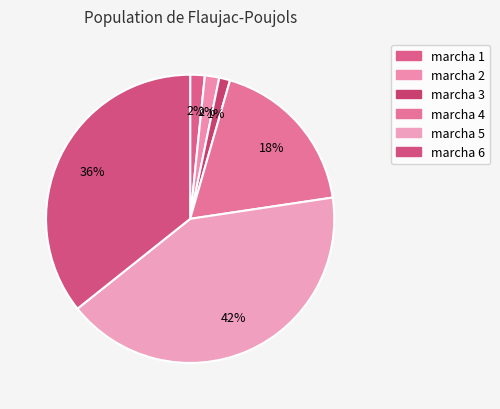

Is it true that marcha 2 is 1% of the pie?

False